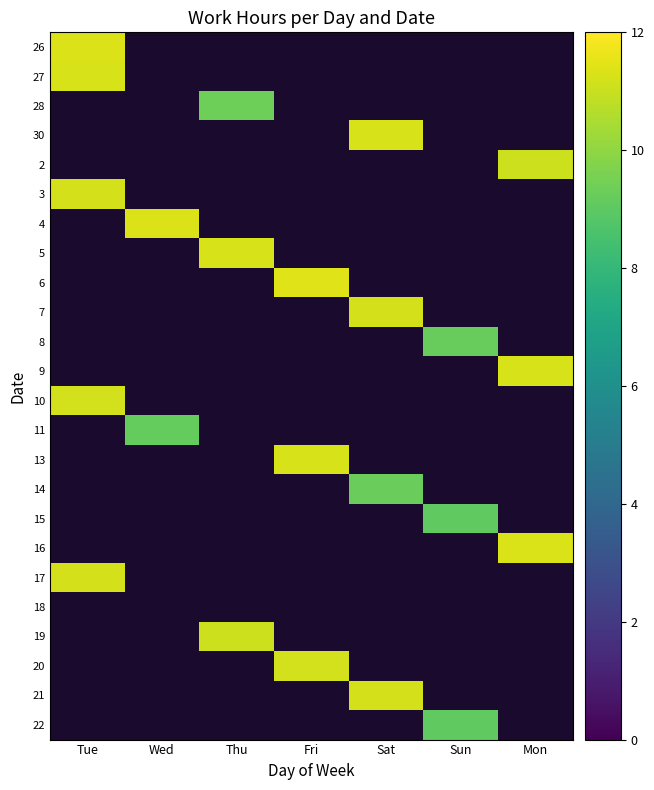

At how many categories does at least one series exceed 10?

6